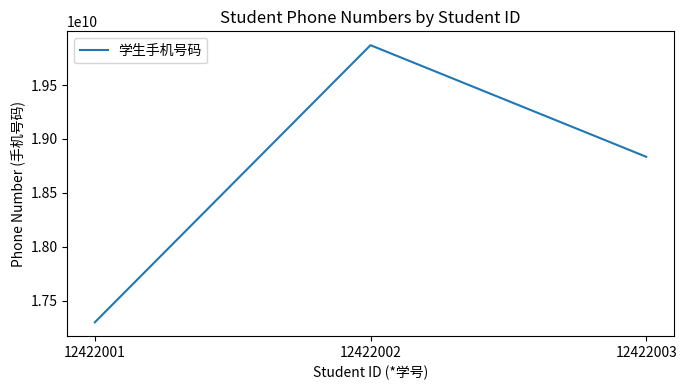

What is the sum of all values?

56004937079